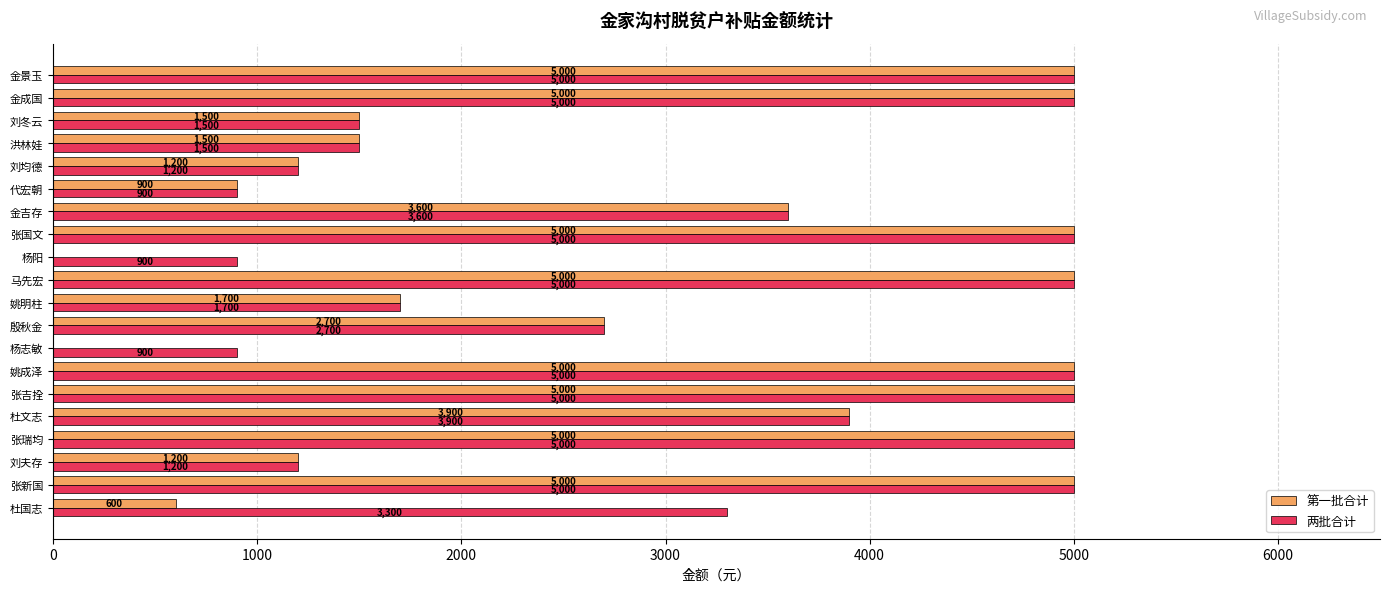

How many data points does each series have?

20